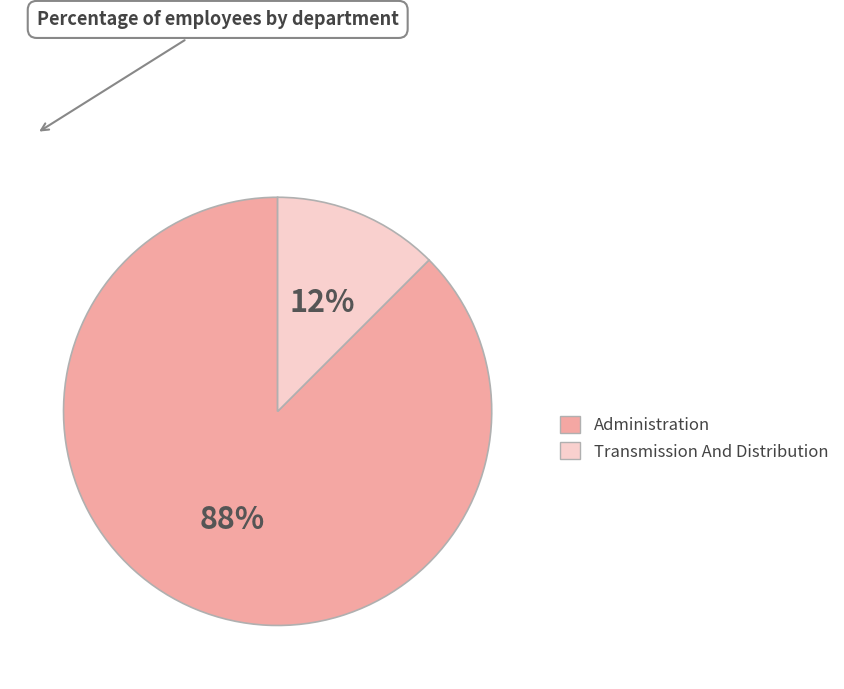

Is the sum of Administration and Transmission And Distribution greater than half?

Yes